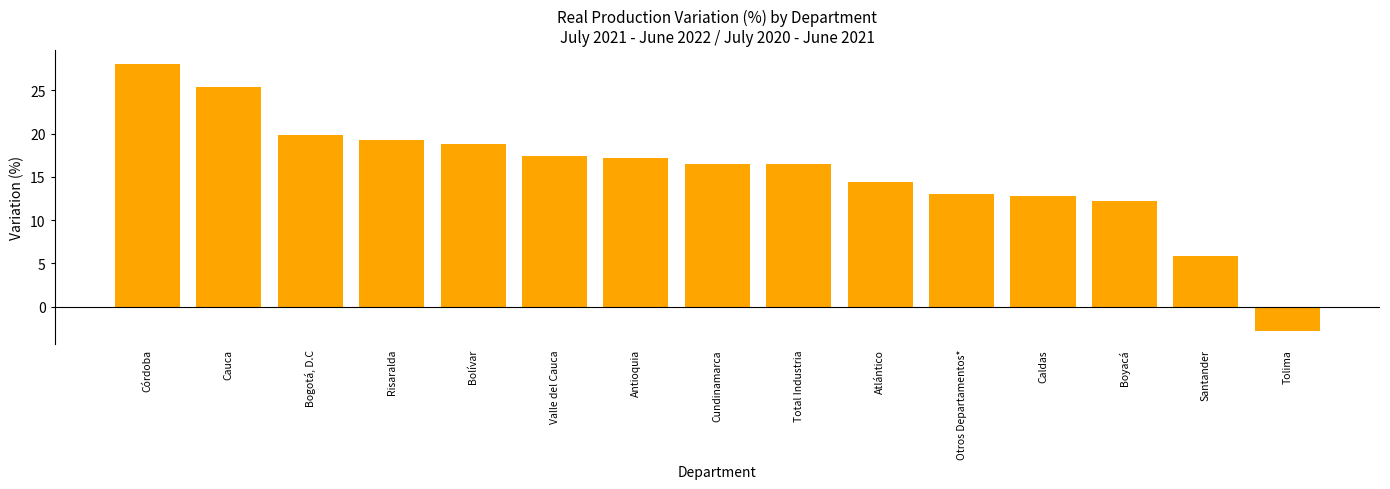

What is the value of the 2nd bar from the left?

25.4